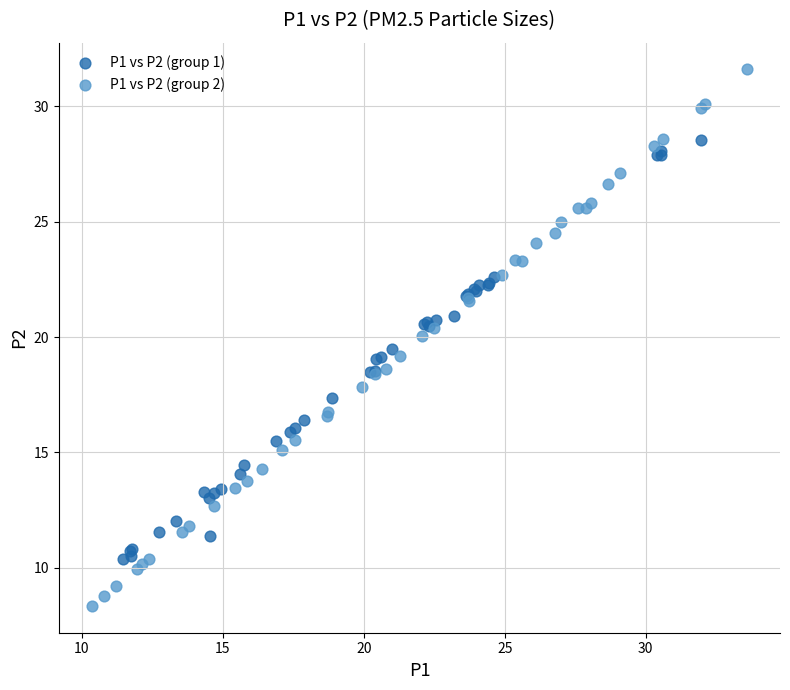

Which series reaches the minimum Y coordinate?

P1 vs P2 (group 2)